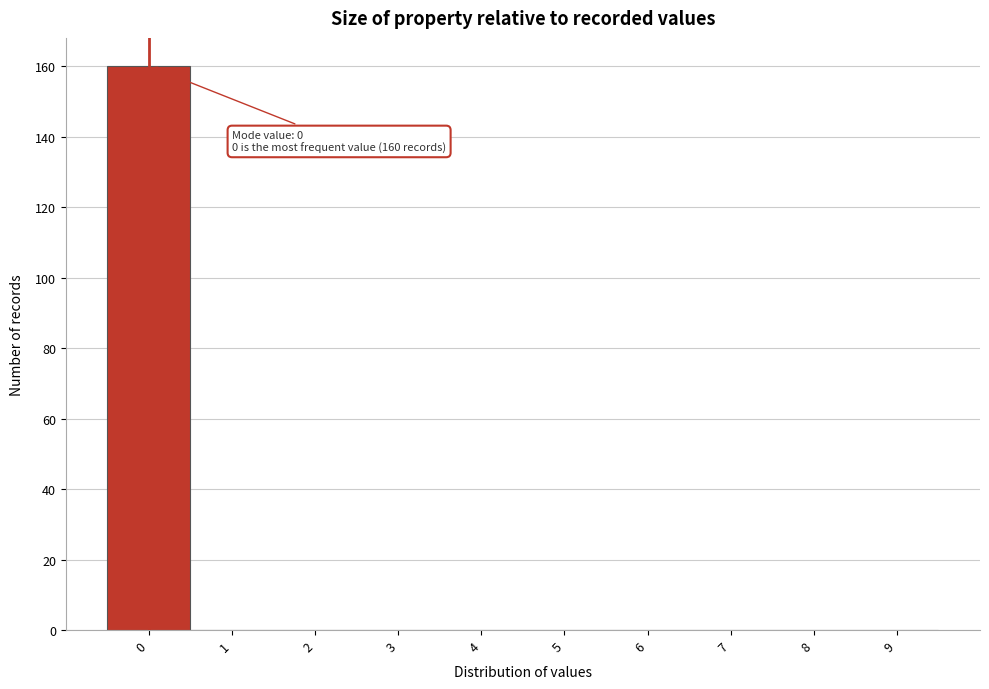

Which range on the x-axis has the tallest bar?

-0.5 to 0.5